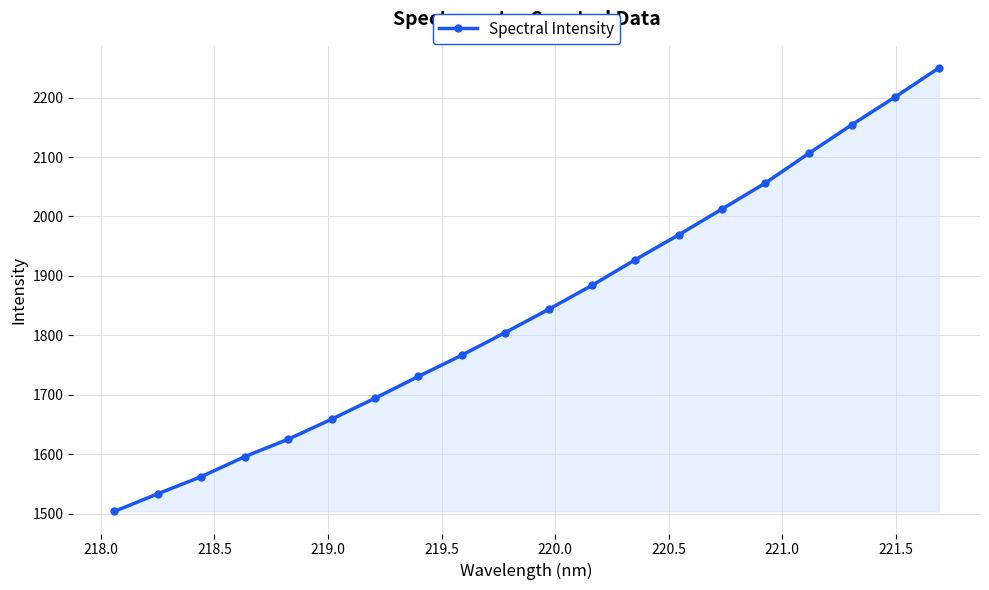

What is the difference between the second highest and second lowest values?

667.5